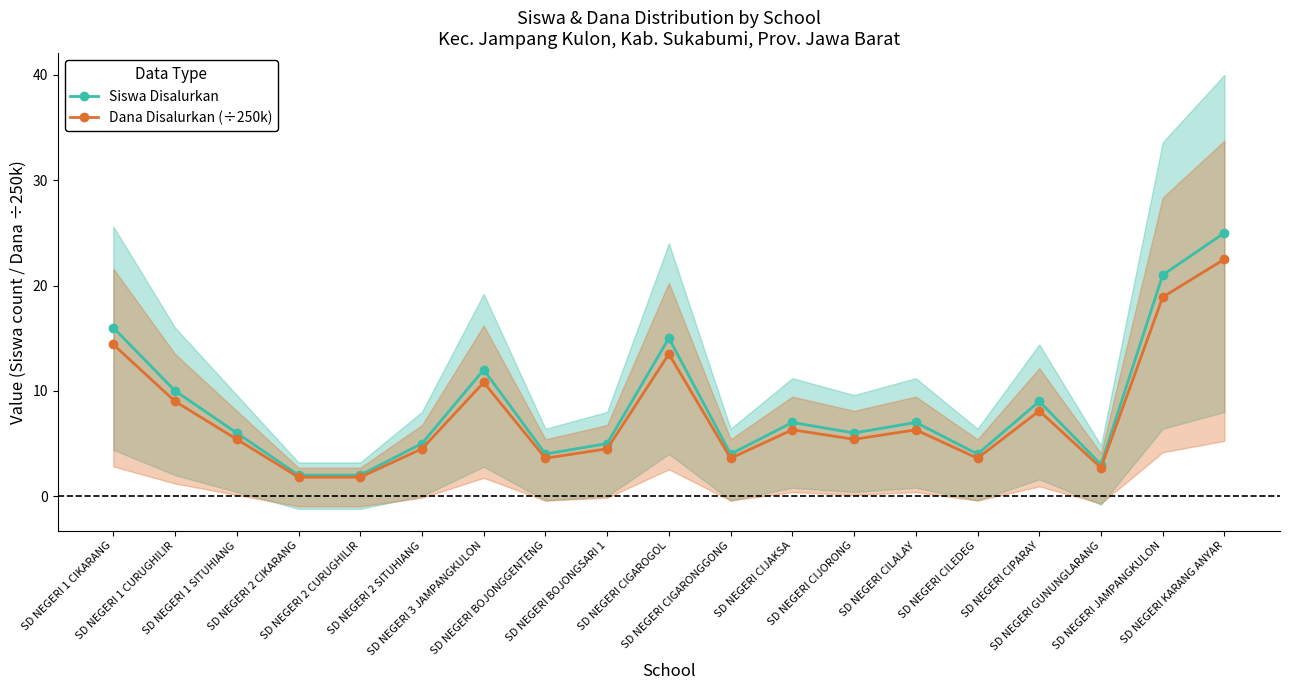

Which series has the largest total across all categories?

Siswa Disalurkan